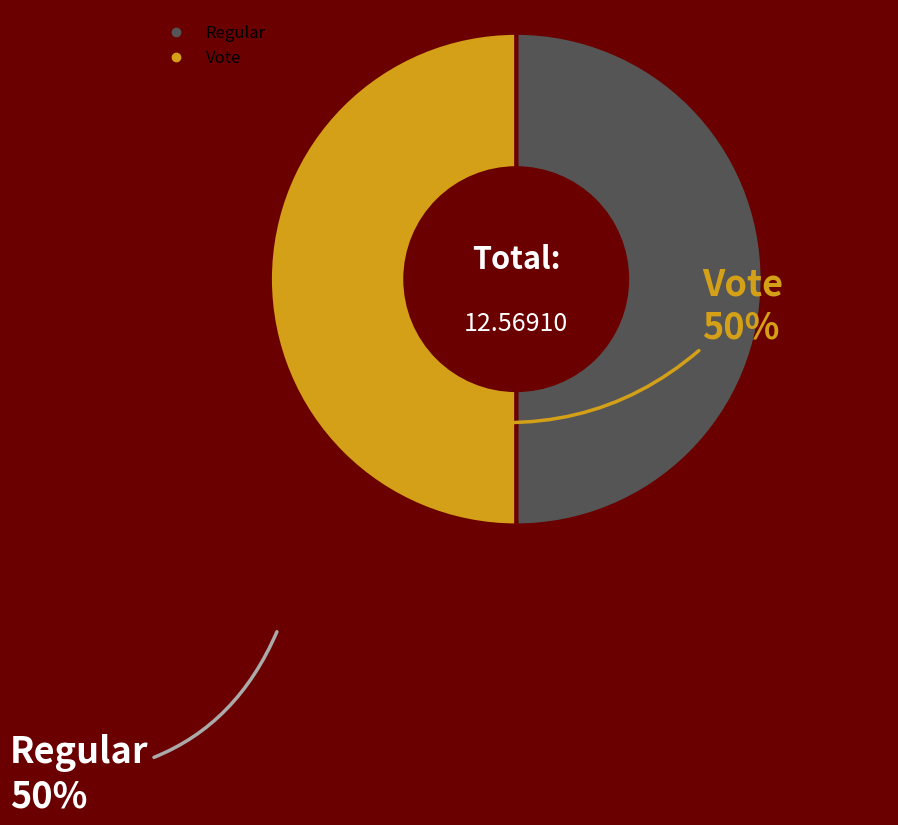

The Regular slice represents 5% of the pie. True or false?

False